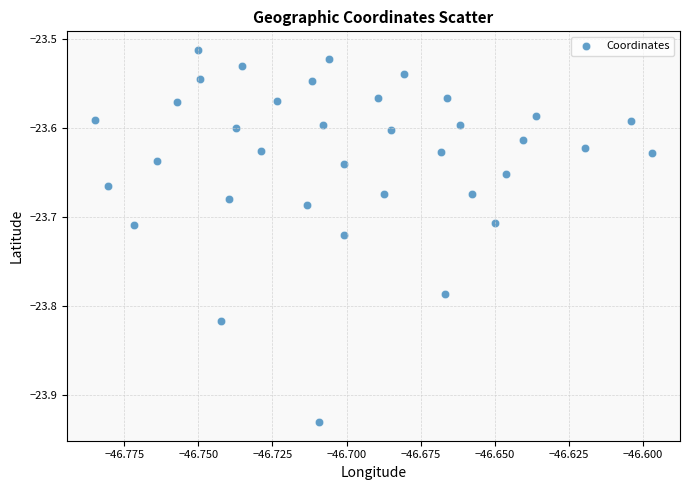

What is the range of Y values (max minus min)?

0.4